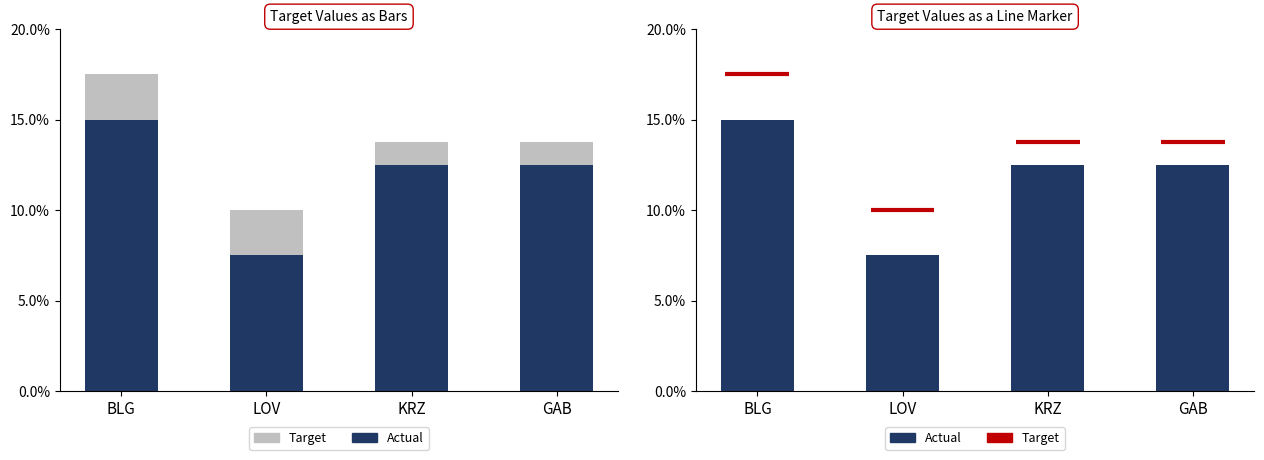

Are the bars horizontal?

No